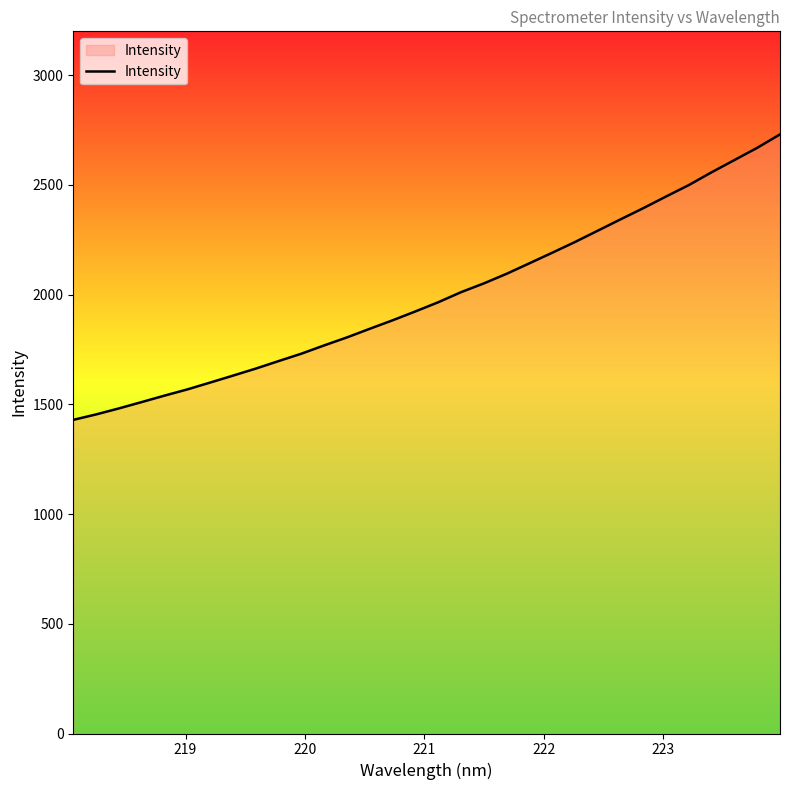

What is the maximum value shown in the chart?

2730.4